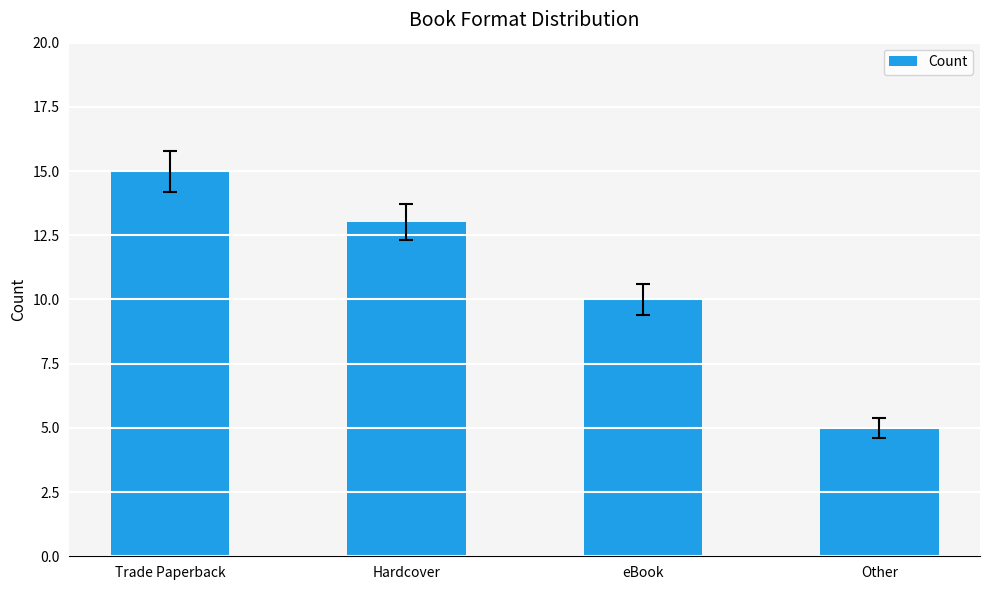

At which label does the data first exceed 13?

Trade Paperback